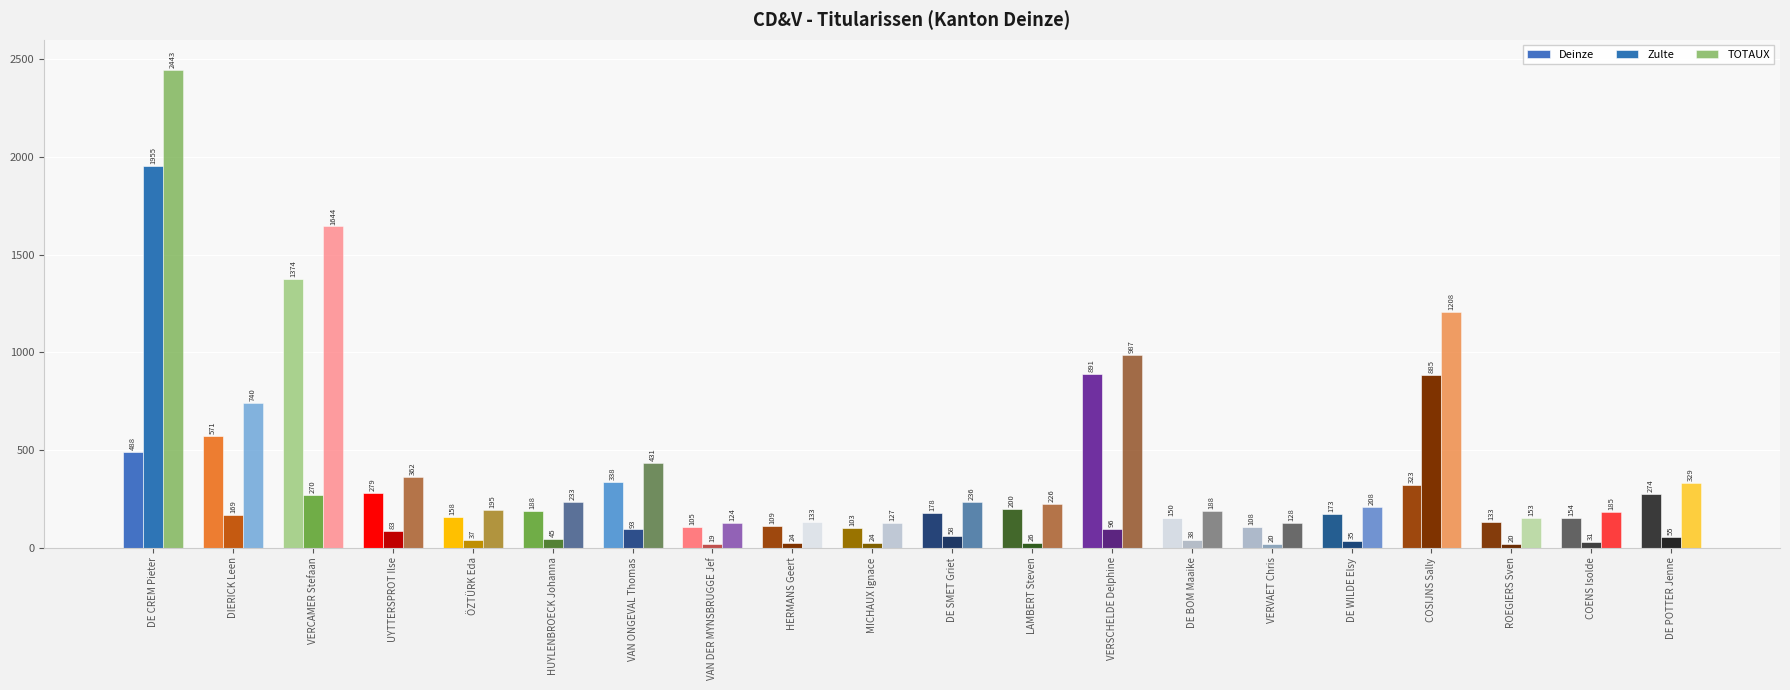

How many groups of bars are there?

20